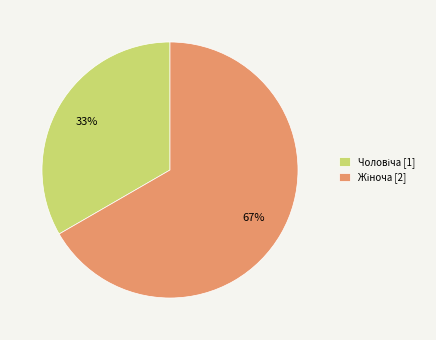

How many slices are in this pie chart?

2